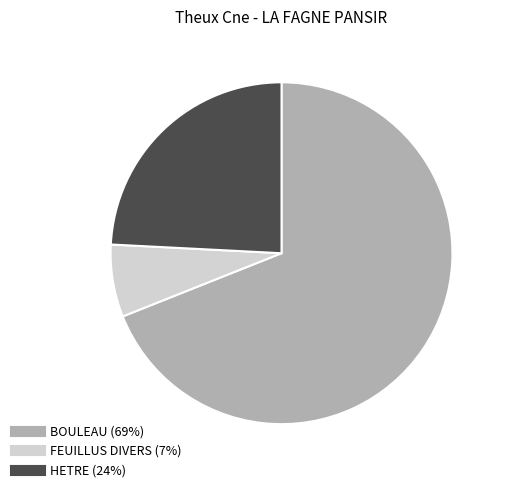

Is there any slice that represents more than half of the pie?

Yes